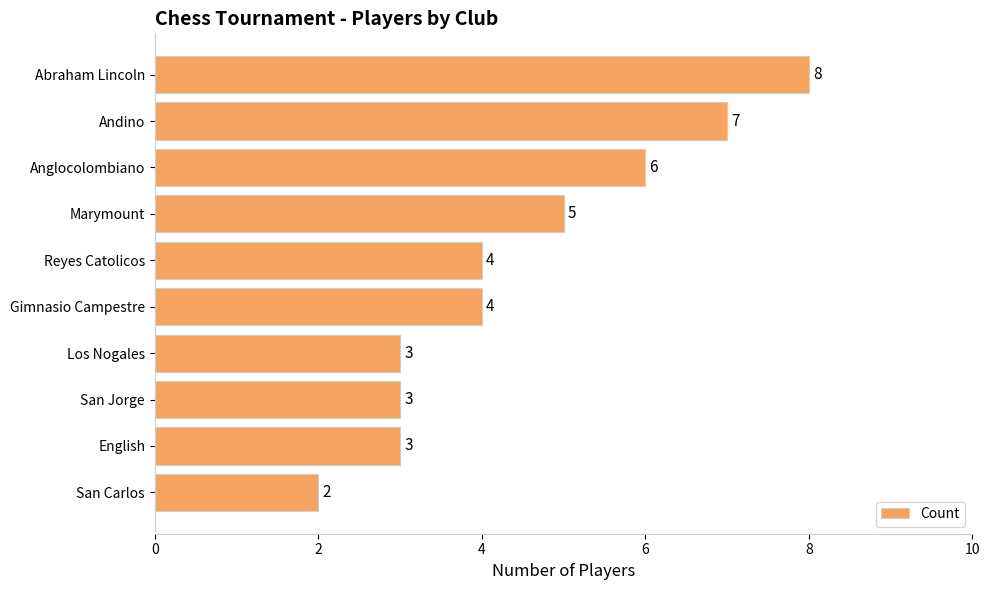

What is the difference between the maximum and minimum values?

6